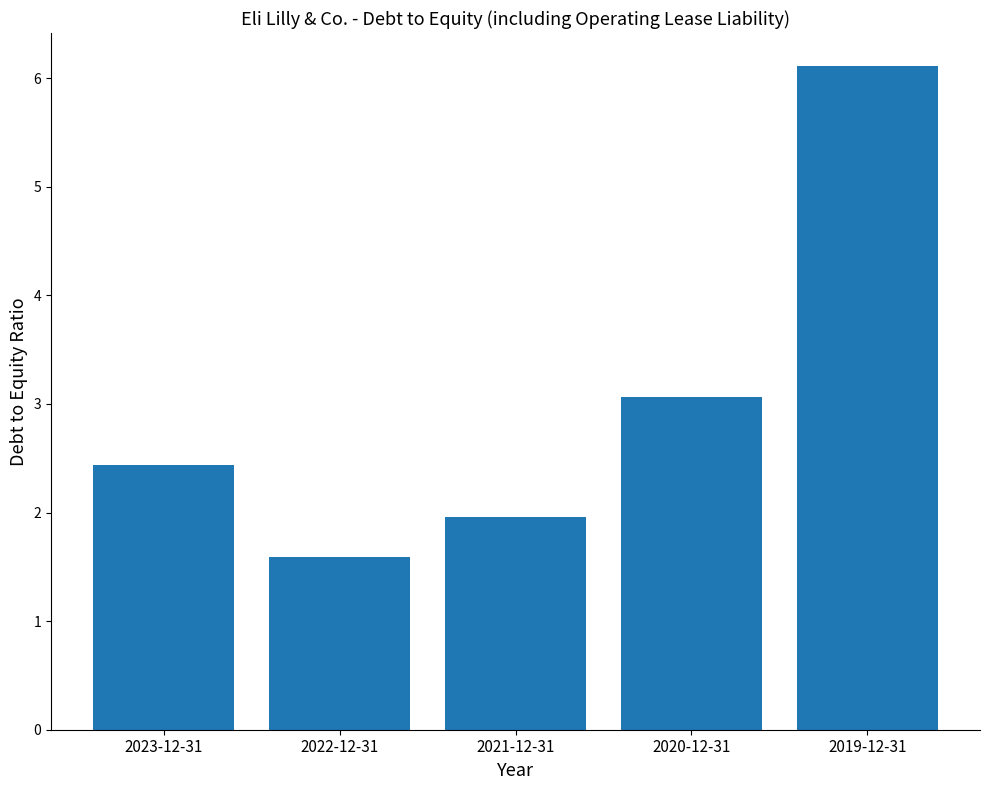

What is the smallest value displayed?

1.6